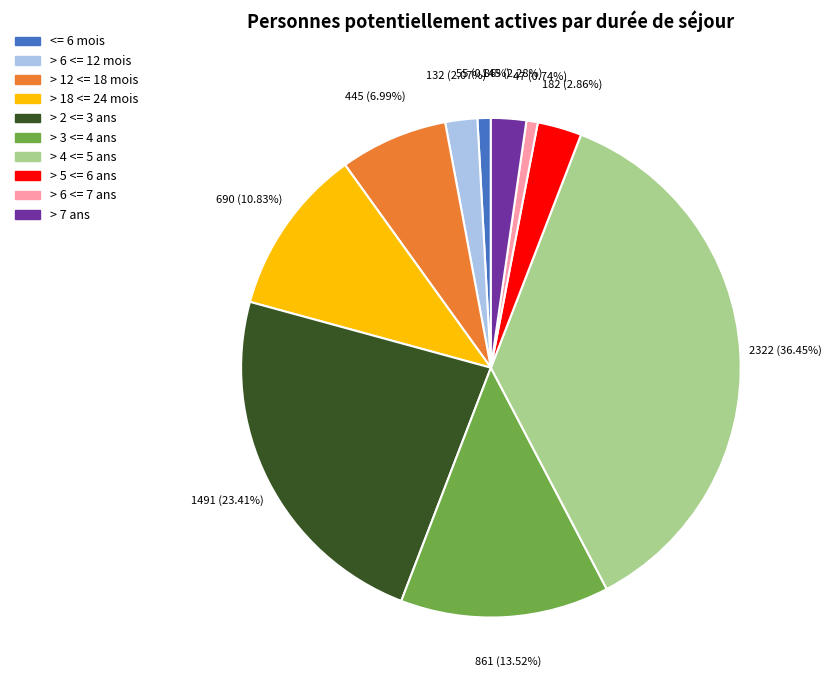

What is the ratio of the value at > 4 <= 5 ans to the value at > 6 <= 7 ans?

49.4